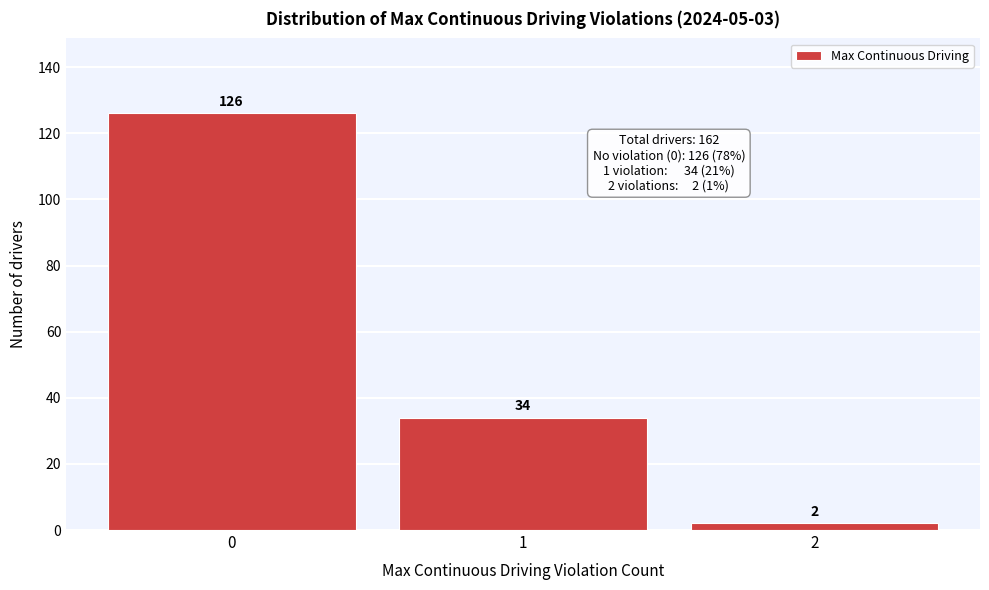

Reading right to left, extract all data points from this chart.

2	34	126